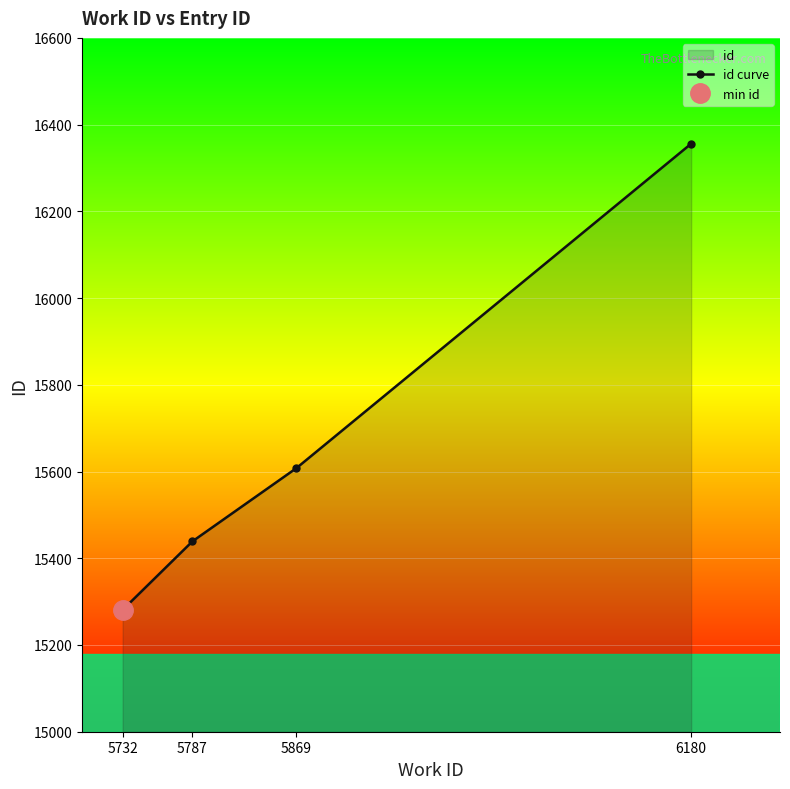

What value does the data have at 5869, to the nearest 100?

15600